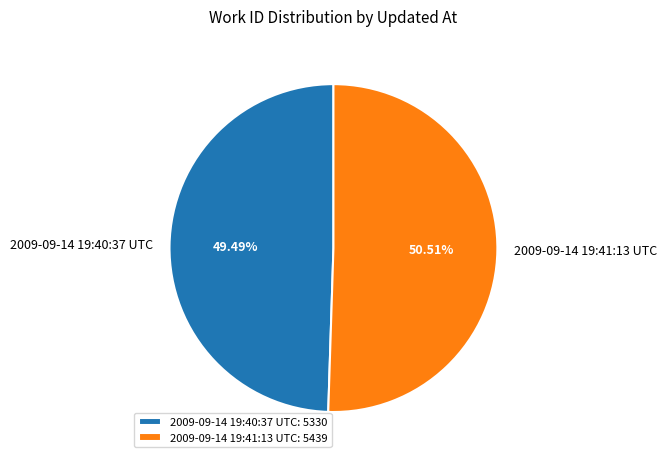

Is it true that 2009-09-14 19:40:37 UTC is 49% of the pie?

True